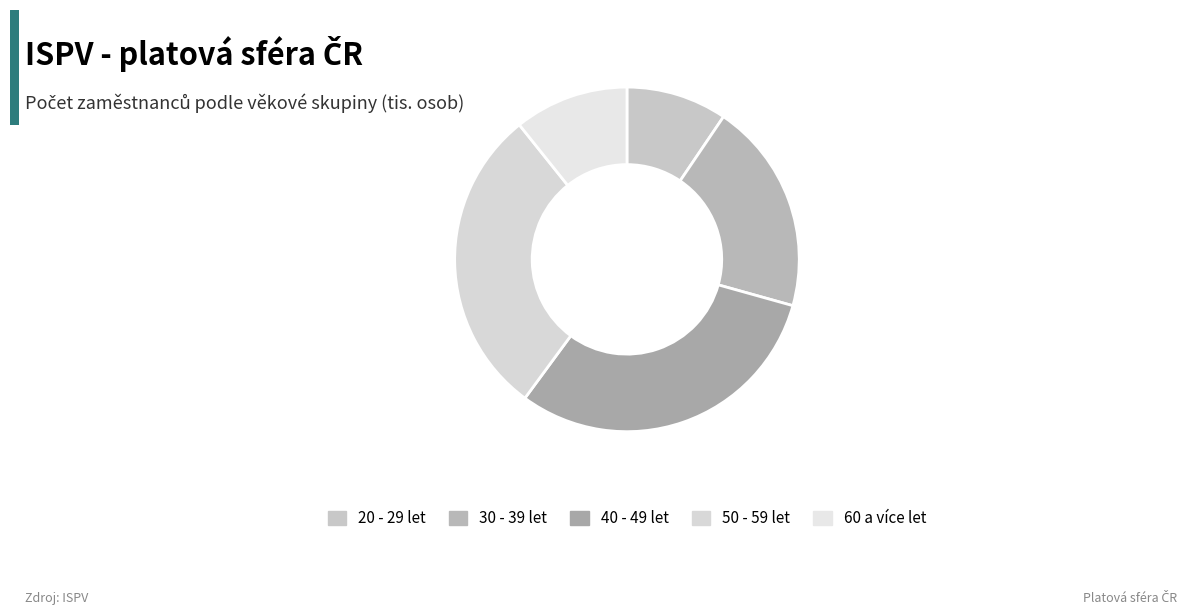

Which category has the biggest portion of the pie?

40 - 49 let